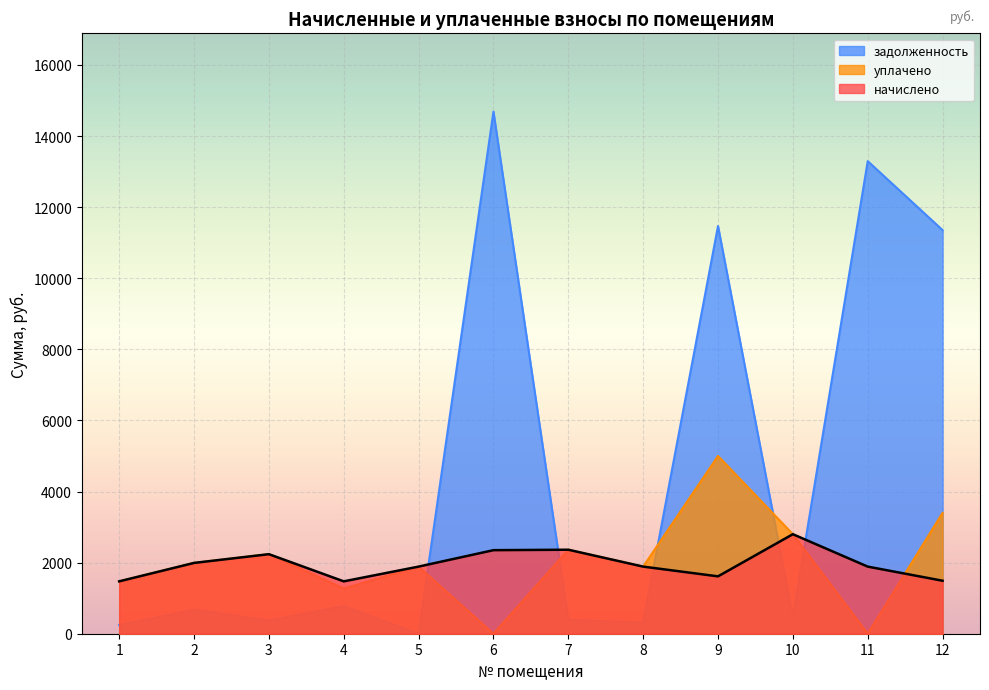

Between which two adjacent categories do начислено and уплачено first intersect?

11 and 12